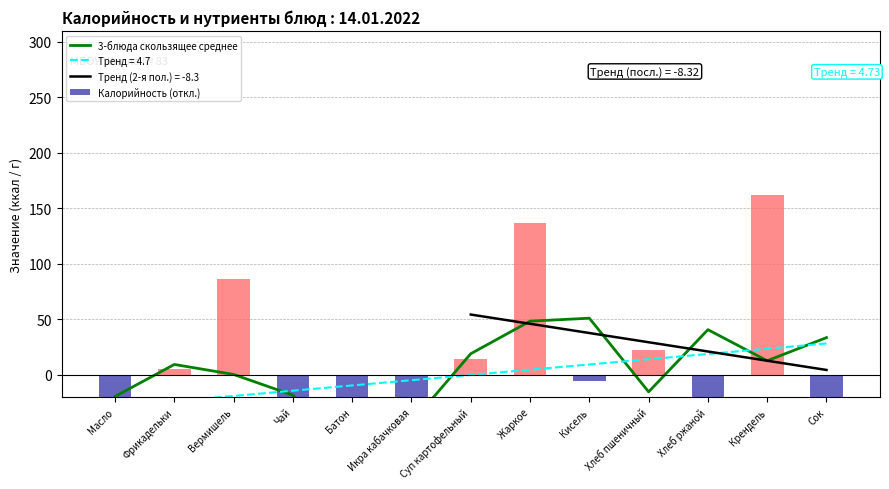

What is the label of the 3rd bar from the right?

Хлеб ржаной